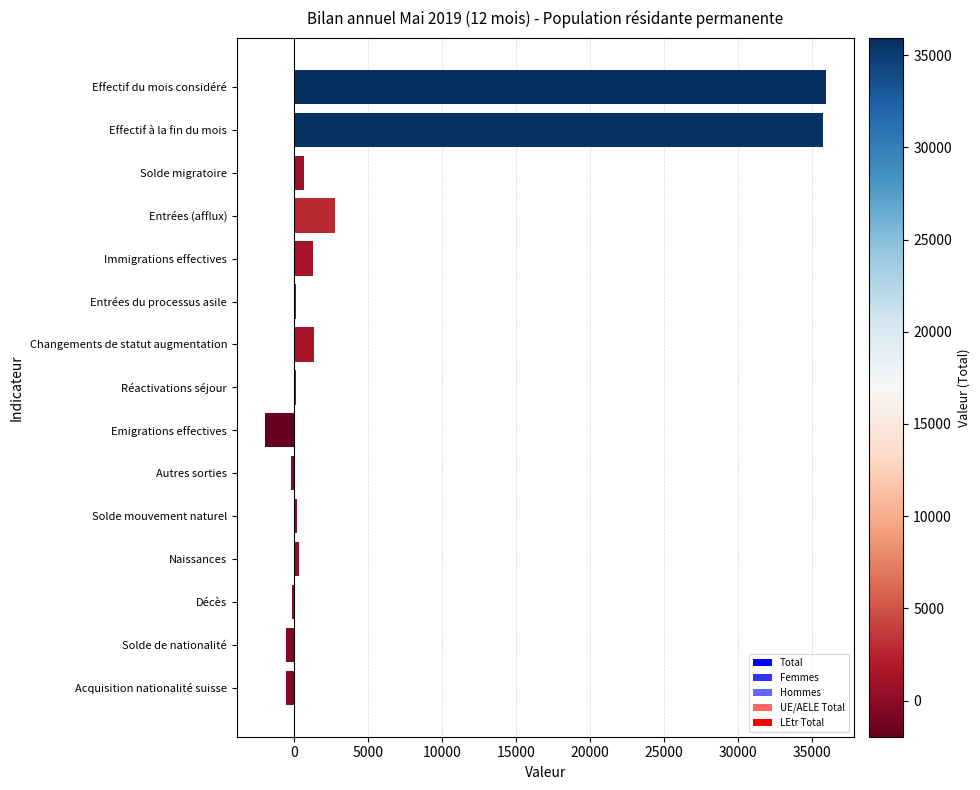

Where is the data nearest to the value 16984?

Entrées (afflux)